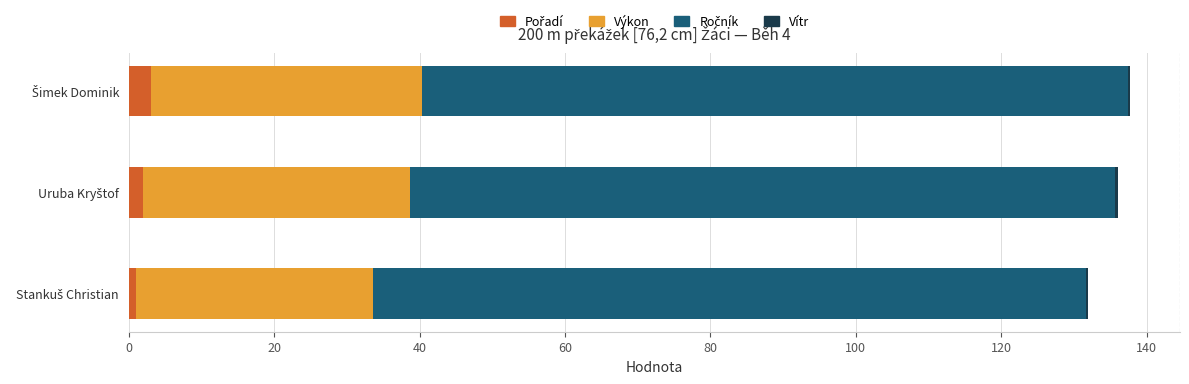

How many categories are shown in the chart?

3